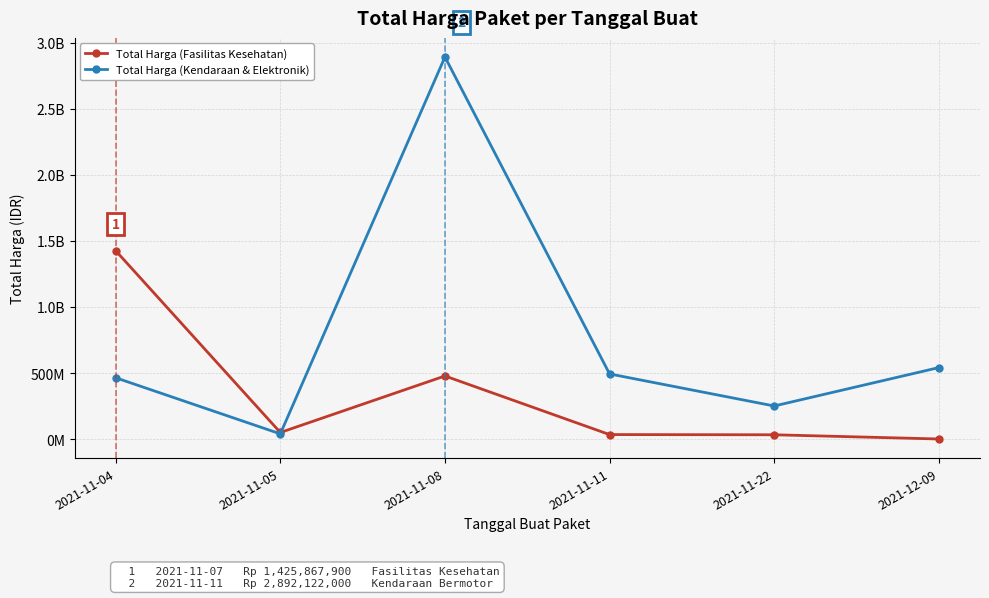

What is the difference between the Total Harga (Kendaraan & Elektronik) values at 2021-11-11 and 2021-11-05?

453560000